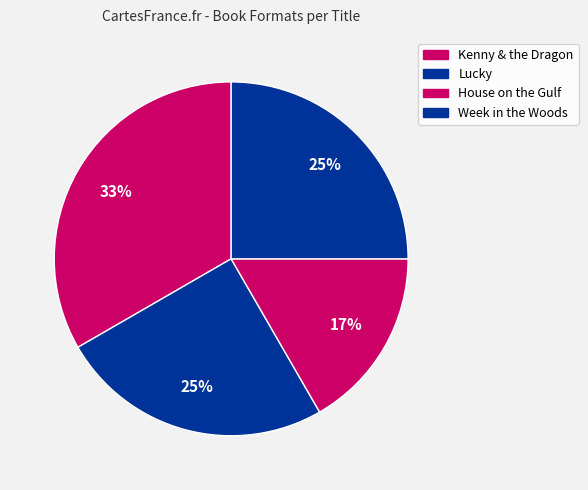

How many segments does this pie chart have?

4